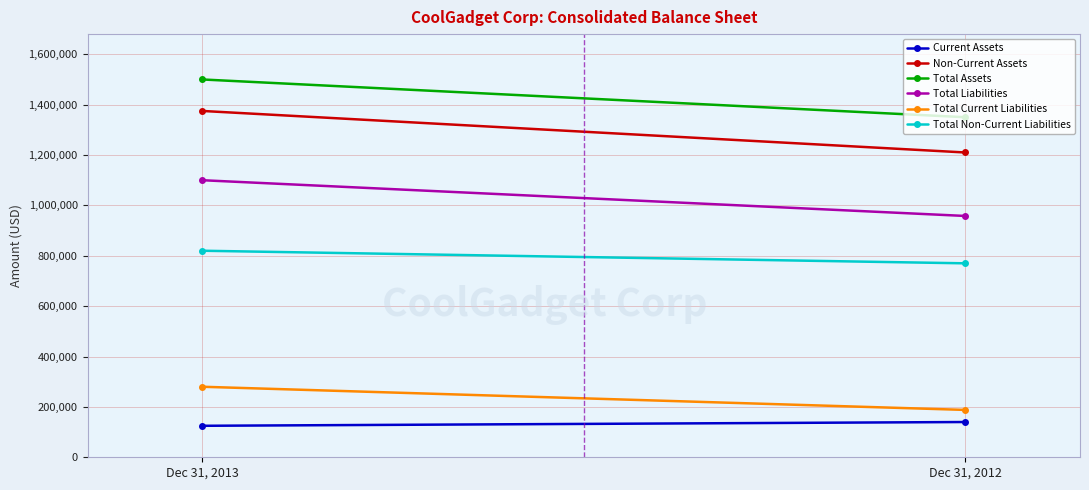

What is the minimum value shown in the chart?

125000